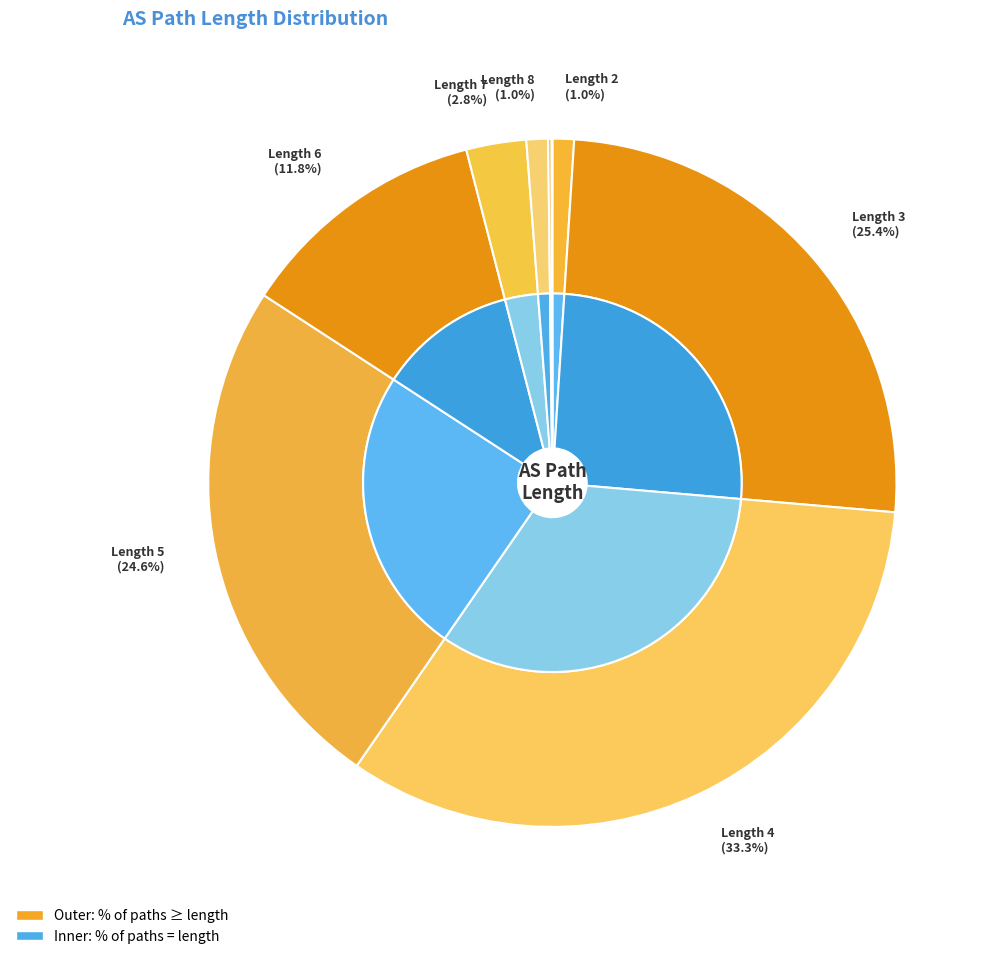

What is the change in value from 5 to 10?

-0.4